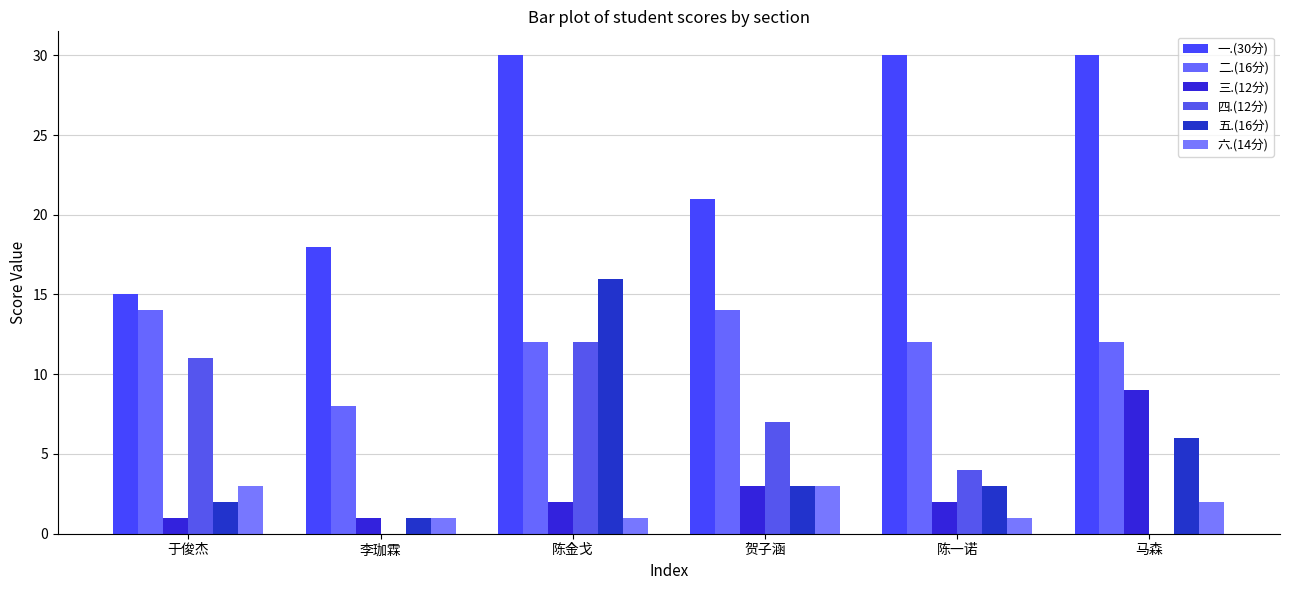

What is the label of the 5th bar from the right?

李珈霖